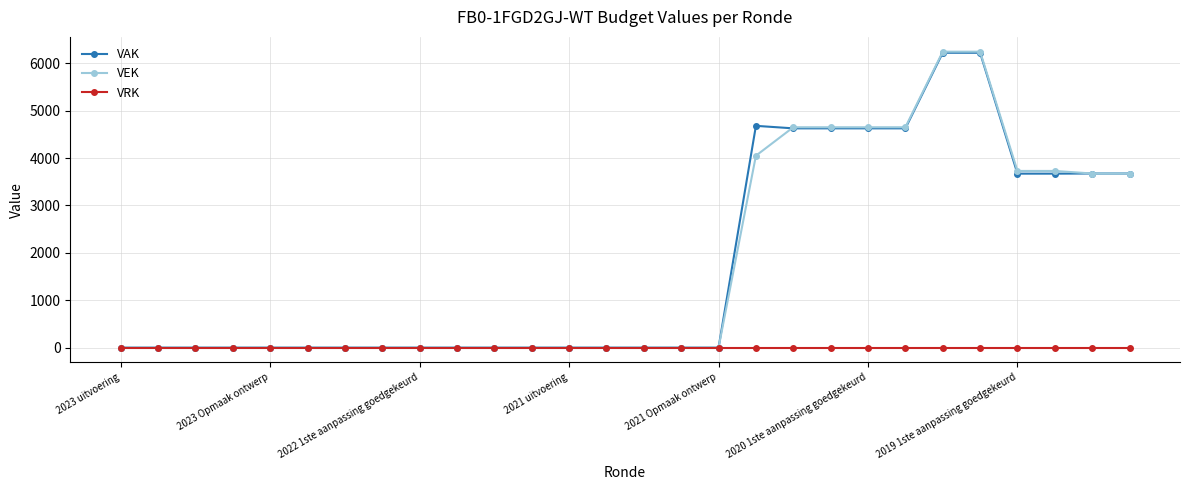

Which series has the widest spread of values?

VEK